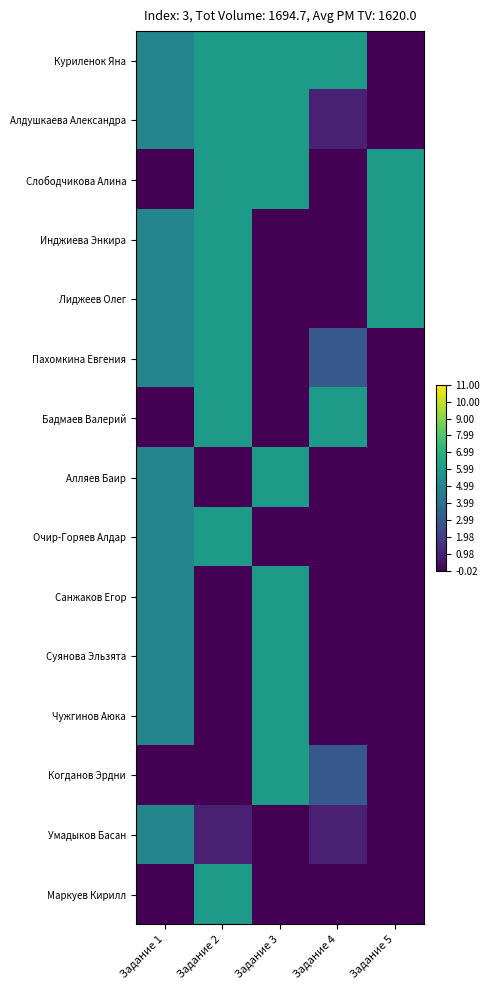

Reading left to right, extract all data points from this chart.

Куриленок Яна: Задание 1=5	Задание 2=6	Задание 3=6	Задание 4=6	Задание 5=0
Алдушкаева Александра: Задание 1=5	Задание 2=6	Задание 3=6	Задание 4=1	Задание 5=0
Слободчикова Алина: Задание 1=0	Задание 2=6	Задание 3=6	Задание 4=0	Задание 5=6
Инджиева Энкира: Задание 1=5	Задание 2=6	Задание 3=0	Задание 4=0	Задание 5=6
Лиджеев Олег: Задание 1=5	Задание 2=6	Задание 3=0	Задание 4=0	Задание 5=6
Пахомкина Евгения: Задание 1=5	Задание 2=6	Задание 3=0	Задание 4=3	Задание 5=0
Бадмаев Валерий: Задание 1=0	Задание 2=6	Задание 3=0	Задание 4=6	Задание 5=0
Алляев Баир: Задание 1=5	Задание 2=0	Задание 3=6	Задание 4=0	Задание 5=0
Очир-Горяев Алдар: Задание 1=5	Задание 2=6	Задание 3=0	Задание 4=0	Задание 5=0
Санжаков Егор: Задание 1=5	Задание 2=0	Задание 3=6	Задание 4=0	Задание 5=0
Суянова Эльзята: Задание 1=5	Задание 2=0	Задание 3=6	Задание 4=0	Задание 5=0
Чужгинов Аюка: Задание 1=5	Задание 2=0	Задание 3=6	Задание 4=0	Задание 5=0
Когданов Эрдни: Задание 1=0	Задание 2=0	Задание 3=6	Задание 4=3	Задание 5=0
Умадыков Басан: Задание 1=5	Задание 2=1	Задание 3=0	Задание 4=1	Задание 5=0
Маркуев Кирилл: Задание 1=0	Задание 2=6	Задание 3=0	Задание 4=0	Задание 5=0